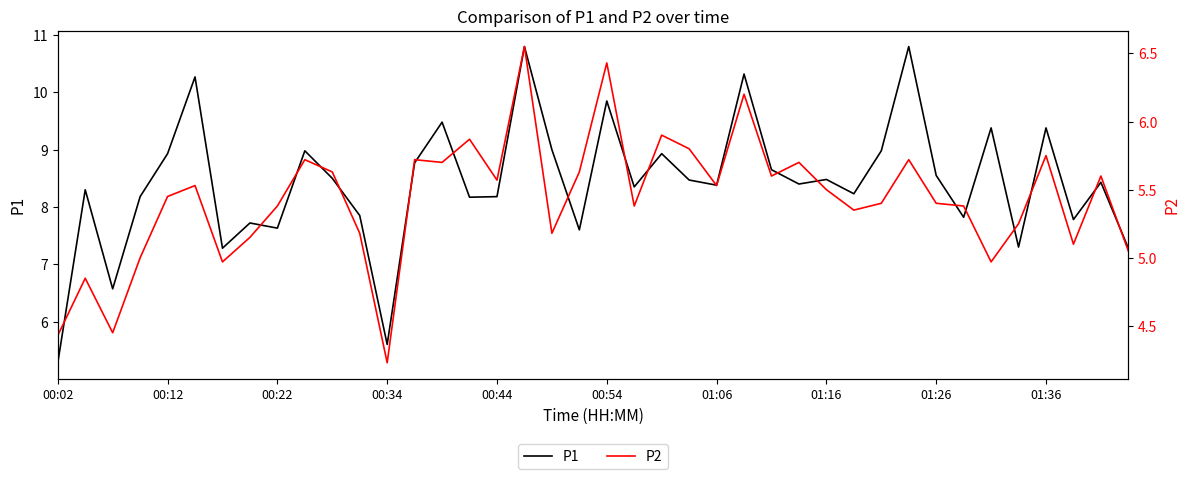

Is it true that P1 equals 10.3 at 25?

True